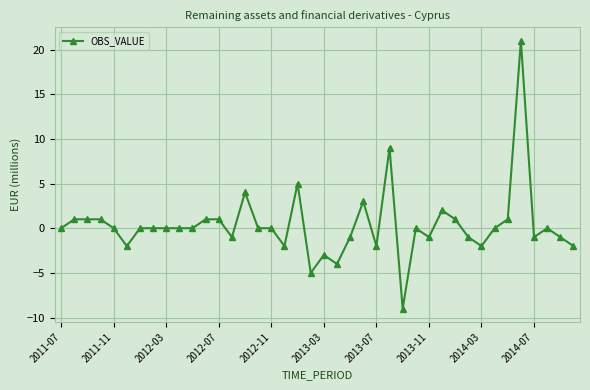

What is the value of the 37th point from the left?

-1